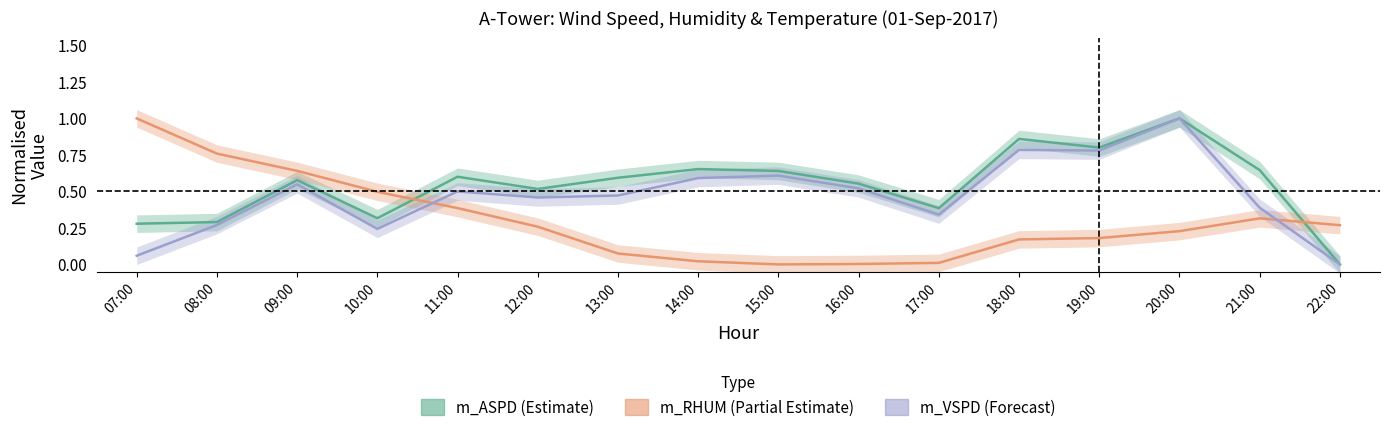

How many interior local valleys does the m_RHUM series have?

1